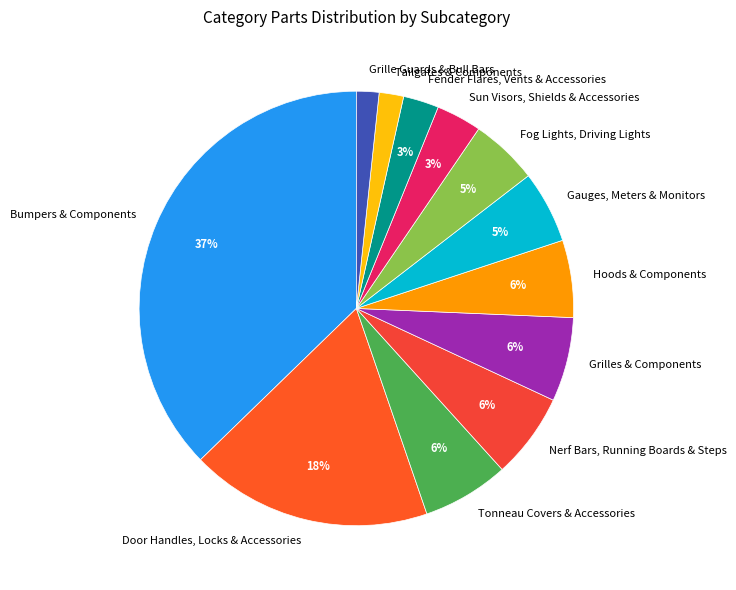

What percentage is the Tailgates & Components slice, to the nearest percent?

2%